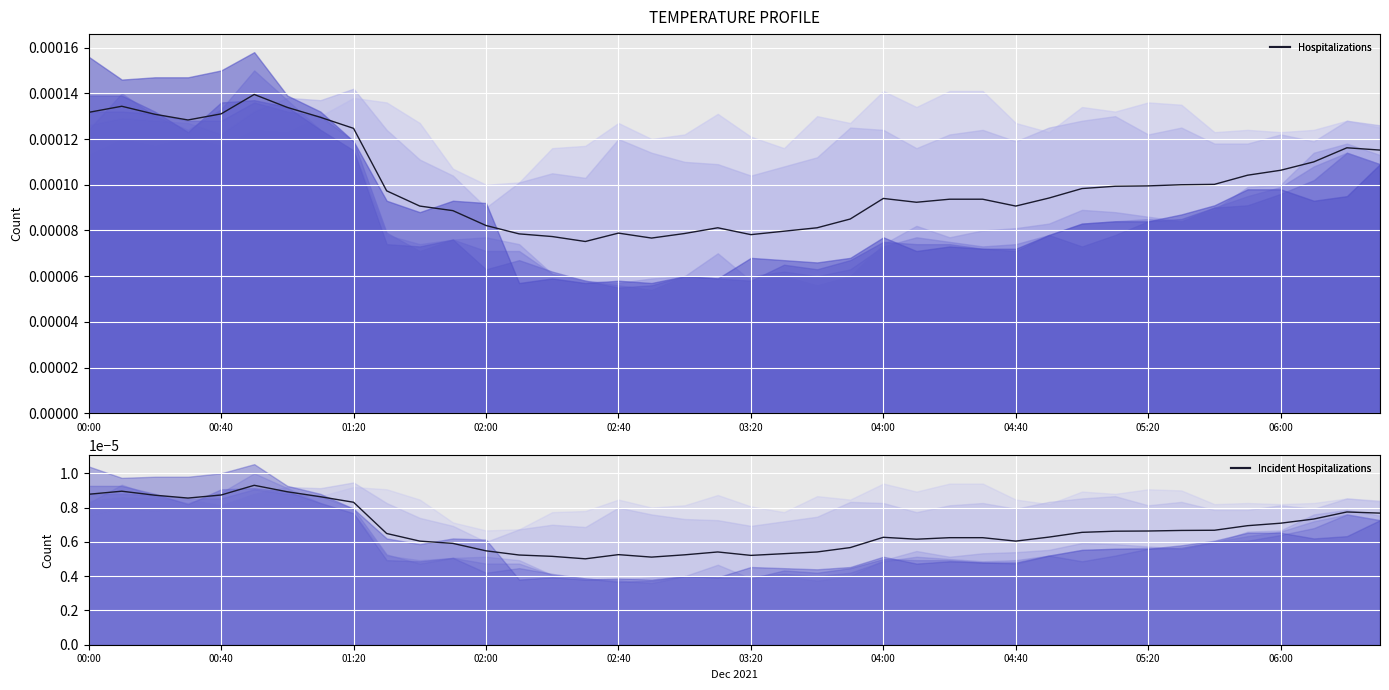

Count the number of data series in this chart.

2